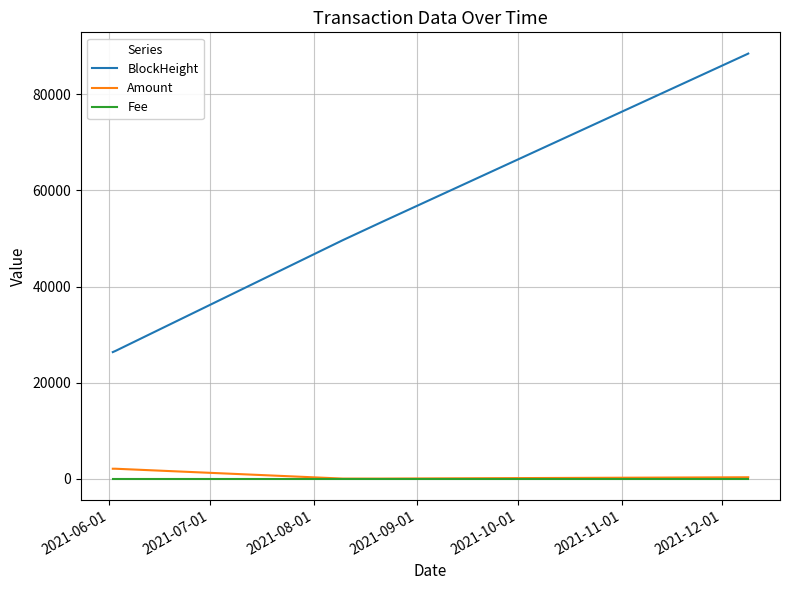

True or false: BlockHeight and Fee cross at least once.

False